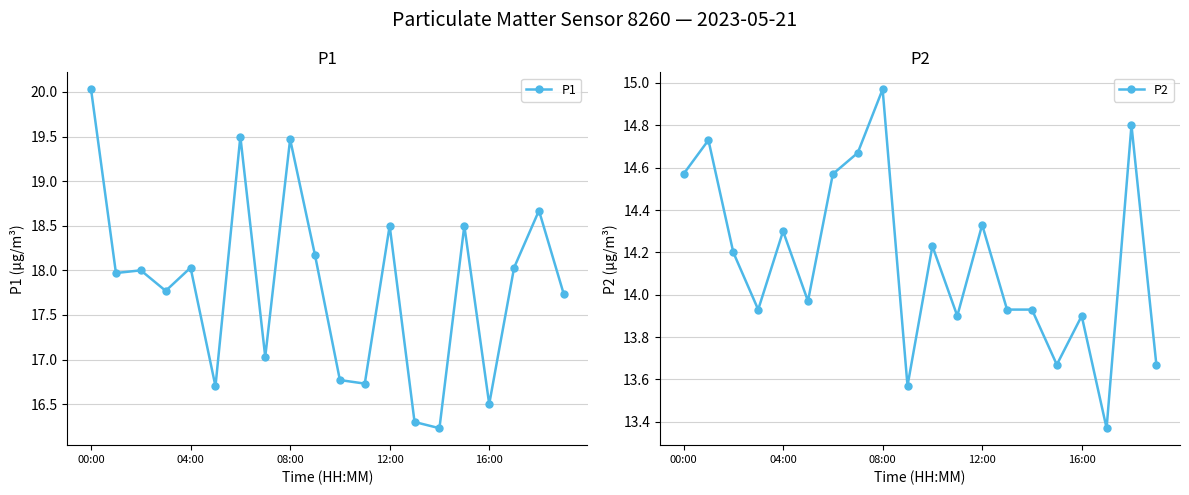

What is the difference between the highest and lowest values at 19?

4.1